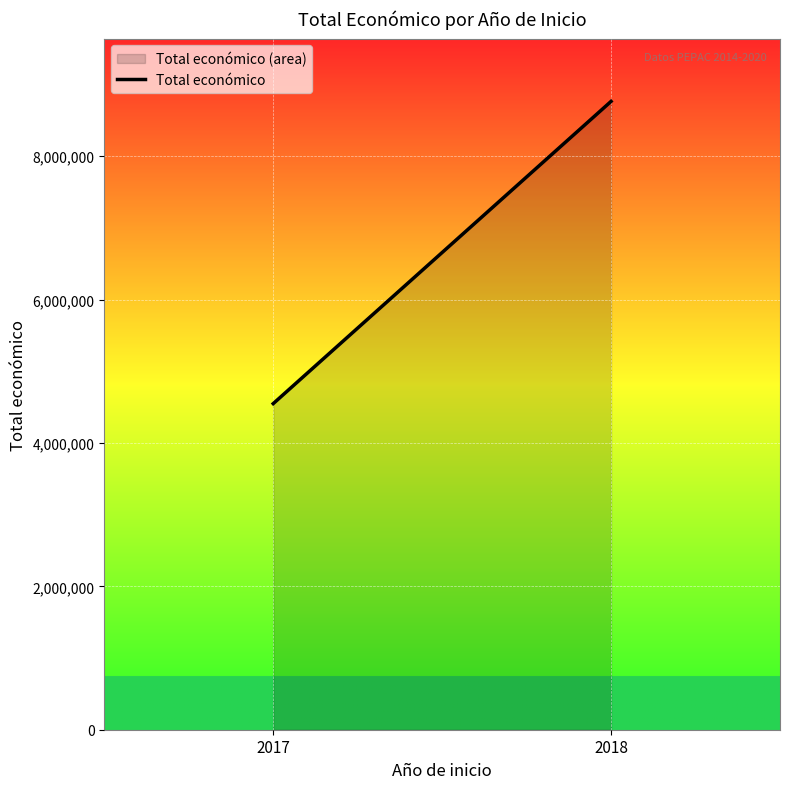

Reading left to right, transcribe all the data shown in this chart.

2017=4548481	2018=8764566